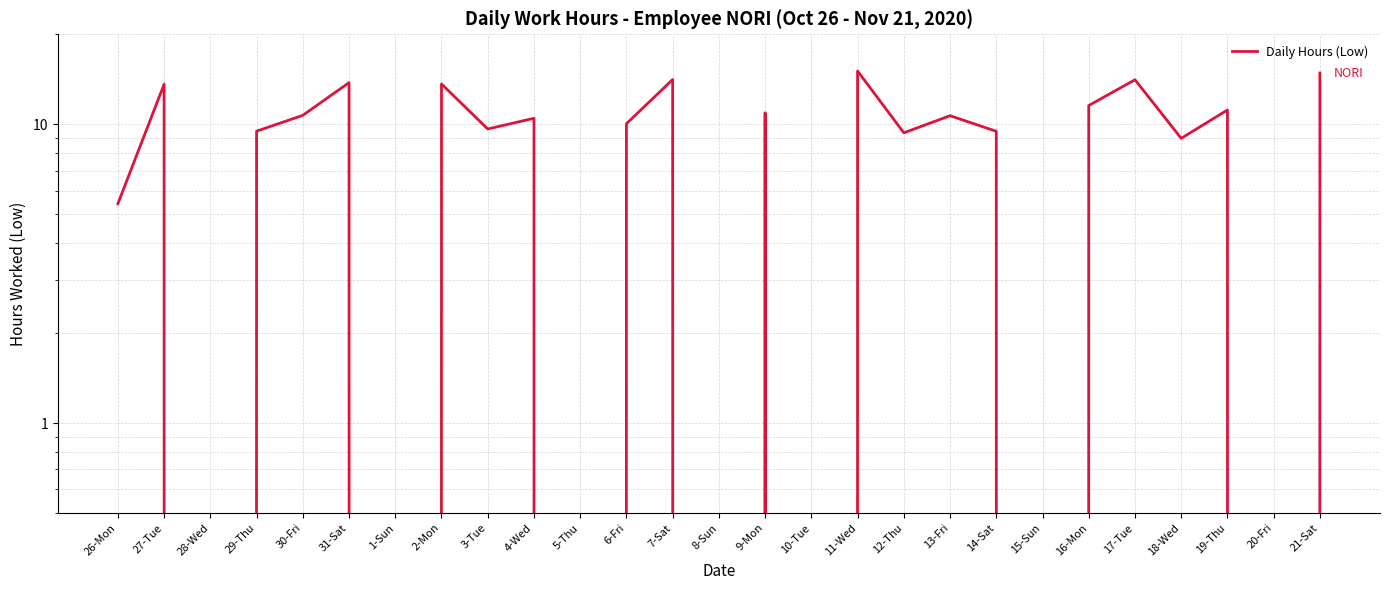

List the labels in order of value, largest first.

11-Wed, 21-Sat, 7-Sat, 17-Tue, 31-Sat, 2-Mon, 27-Tue, 16-Mon, 19-Thu, 9-Mon, 30-Fri, 13-Fri, 4-Wed, 6-Fri, 3-Tue, 29-Thu, 14-Sat, 12-Thu, 18-Wed, 26-Mon, 28-Wed, 1-Sun, 5-Thu, 8-Sun, 10-Tue, 15-Sun, 20-Fri